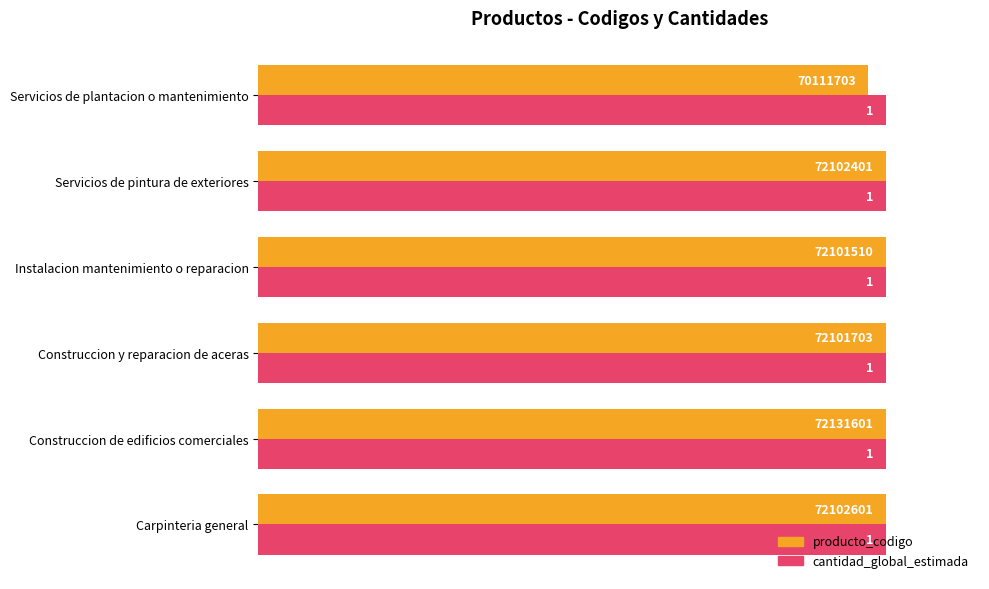

What is the greatest value displayed?

1.0